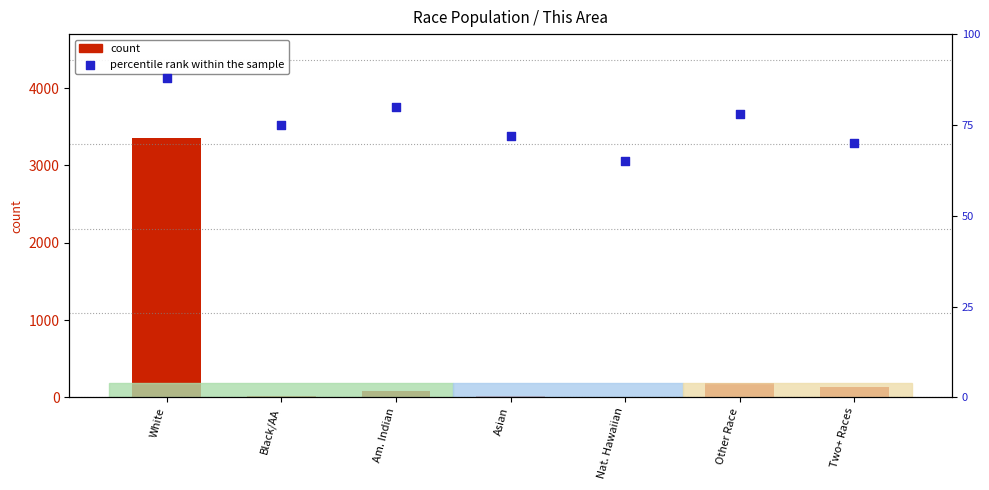

Is the value of count at Black/AA greater than the value of percentile rank within the sample at Asian?

No